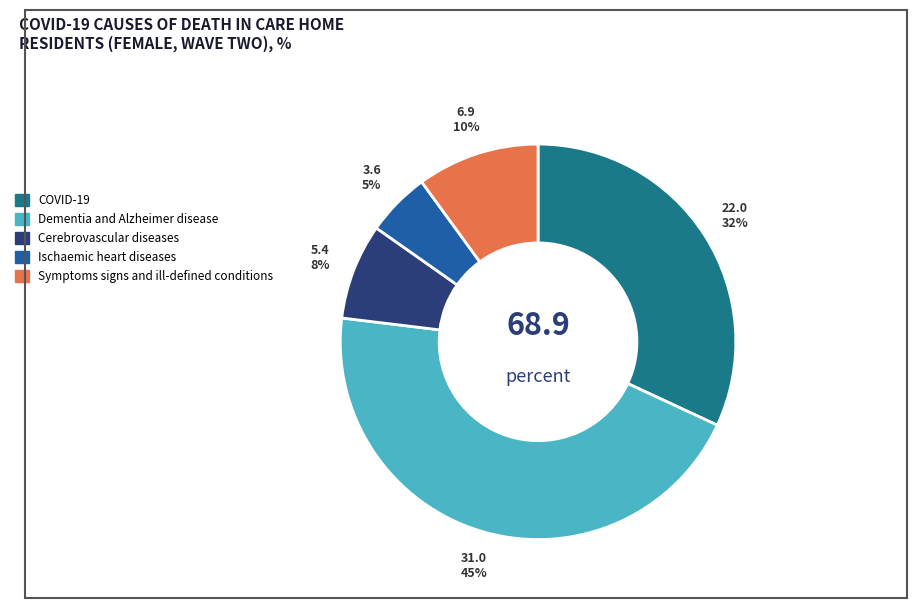

The Ischaemic heart diseases slice represents 5% of the pie. True or false?

True